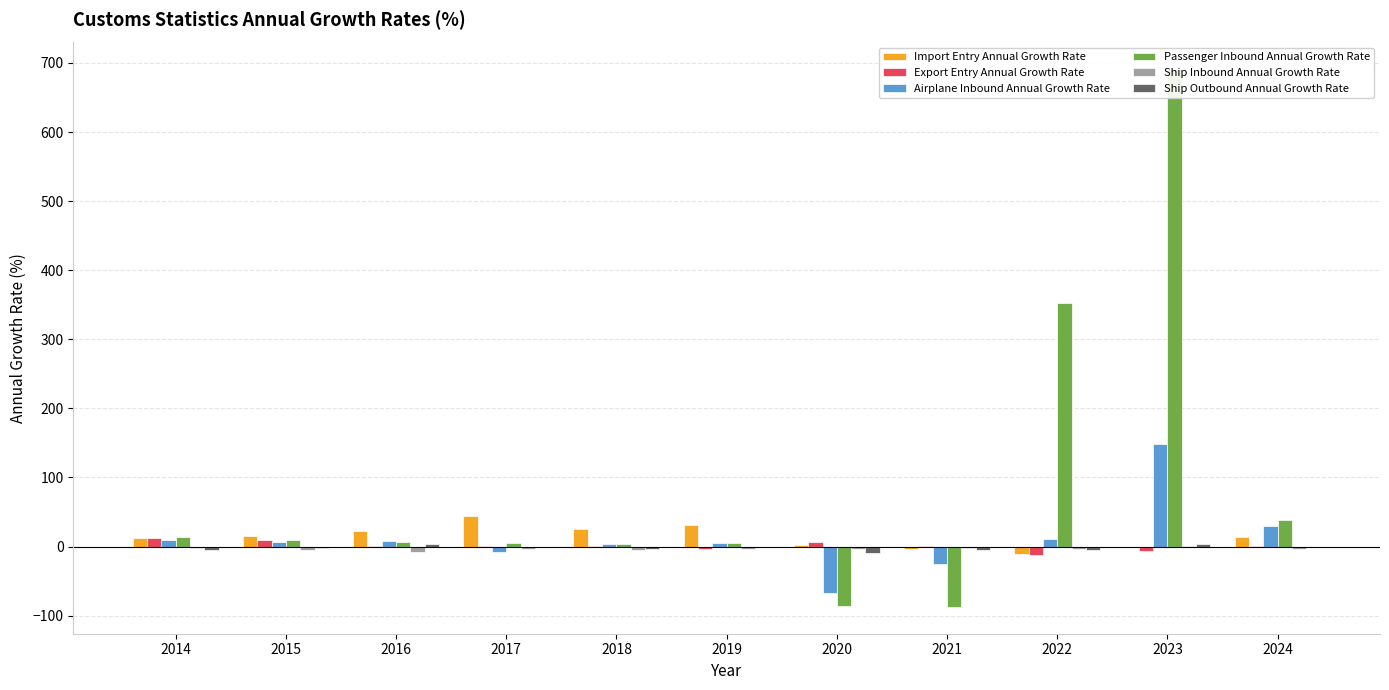

How many groups of bars are there?

11